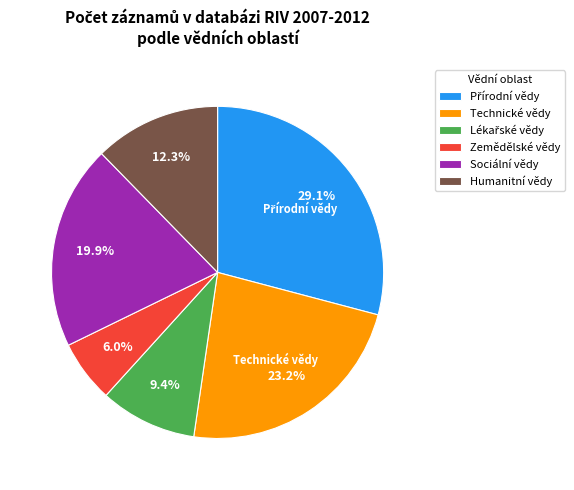

Is there a majority slice in this chart?

No